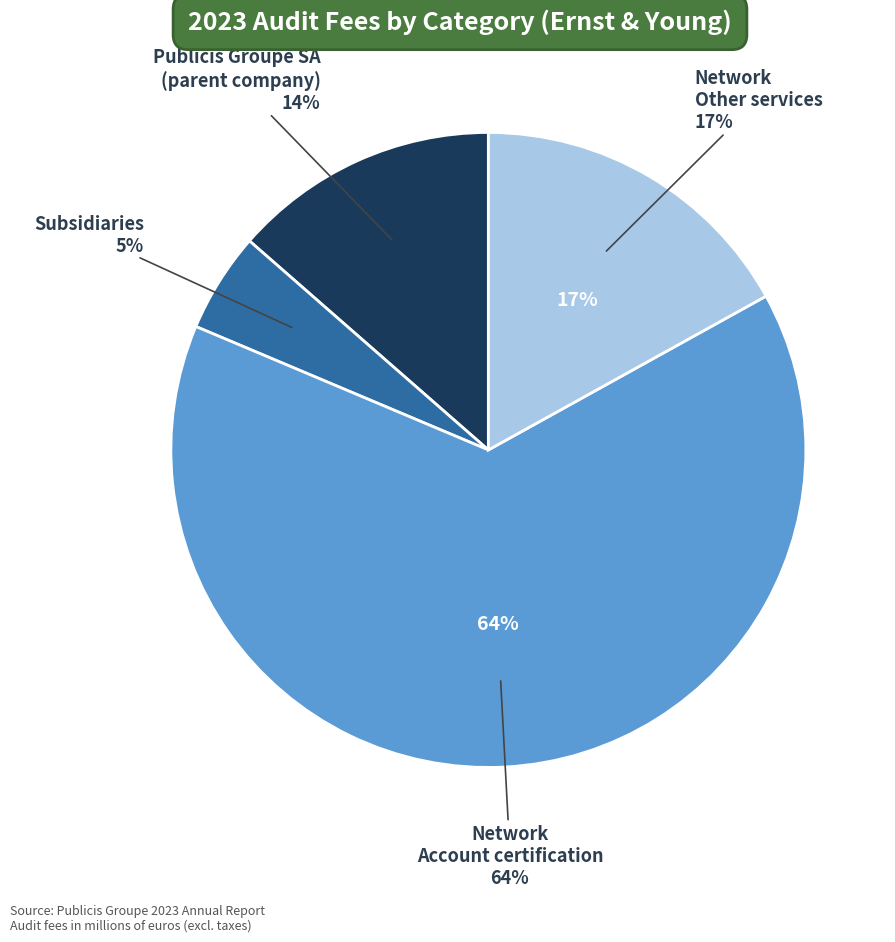

Which slice is the largest?

Network
Account certification